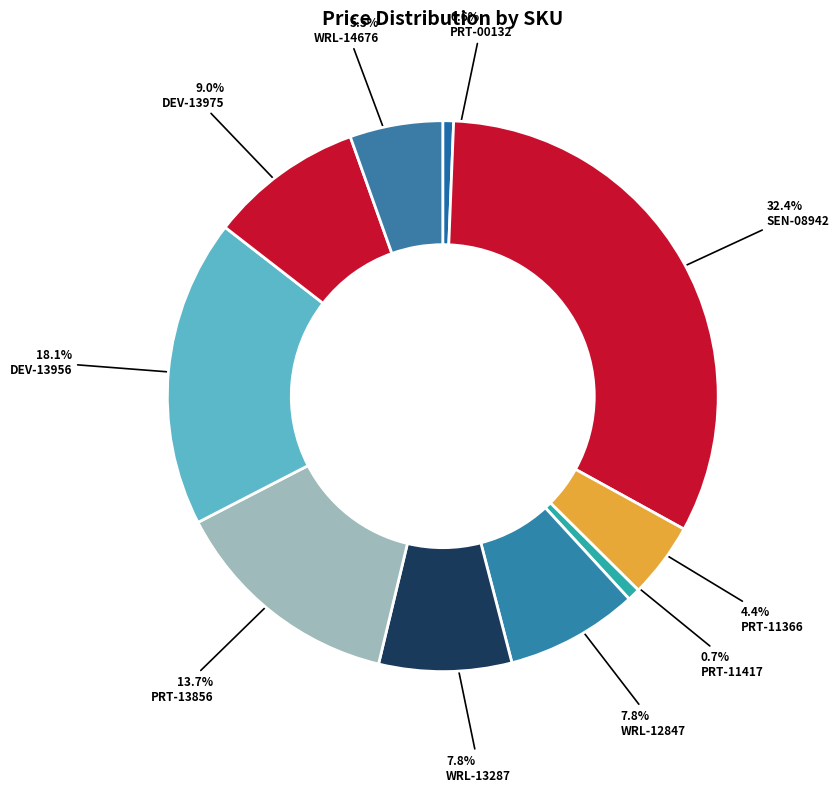

True or false: DEV-13975 accounts for 15% of the total.

False